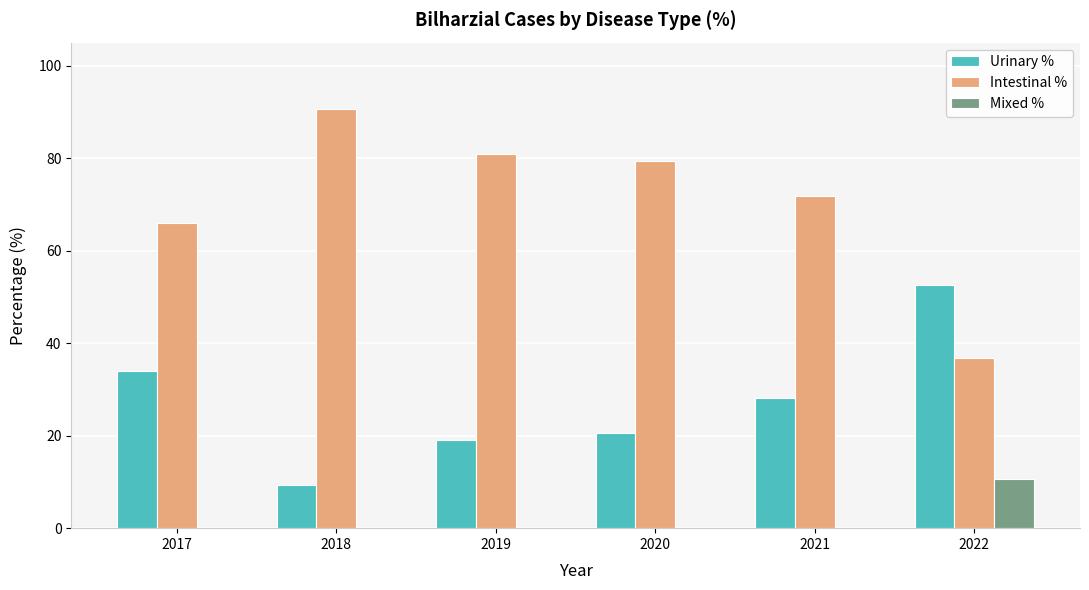

What is the difference between the Urinary % values at 2022 and 2020?

32.1